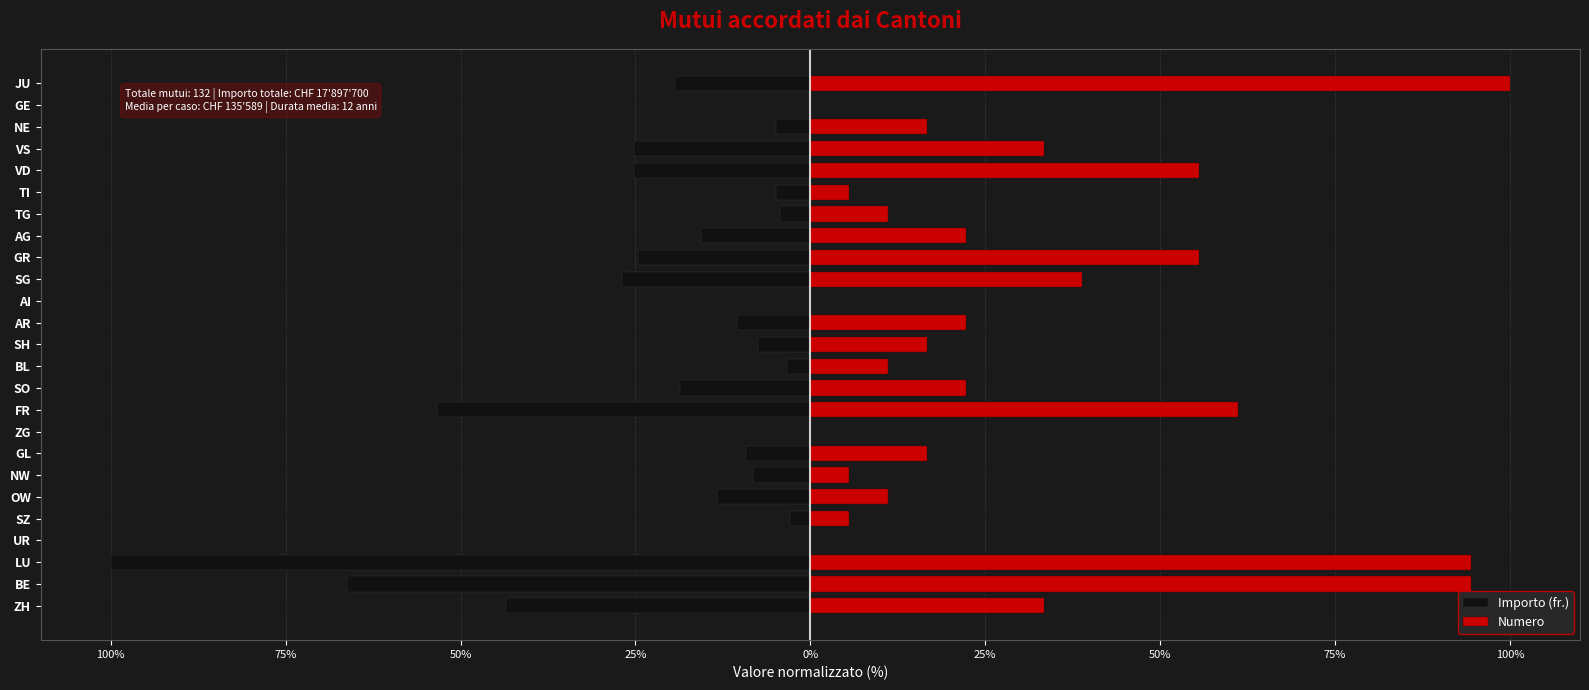

The value of Numero at JU is 54.4. True or false?

False